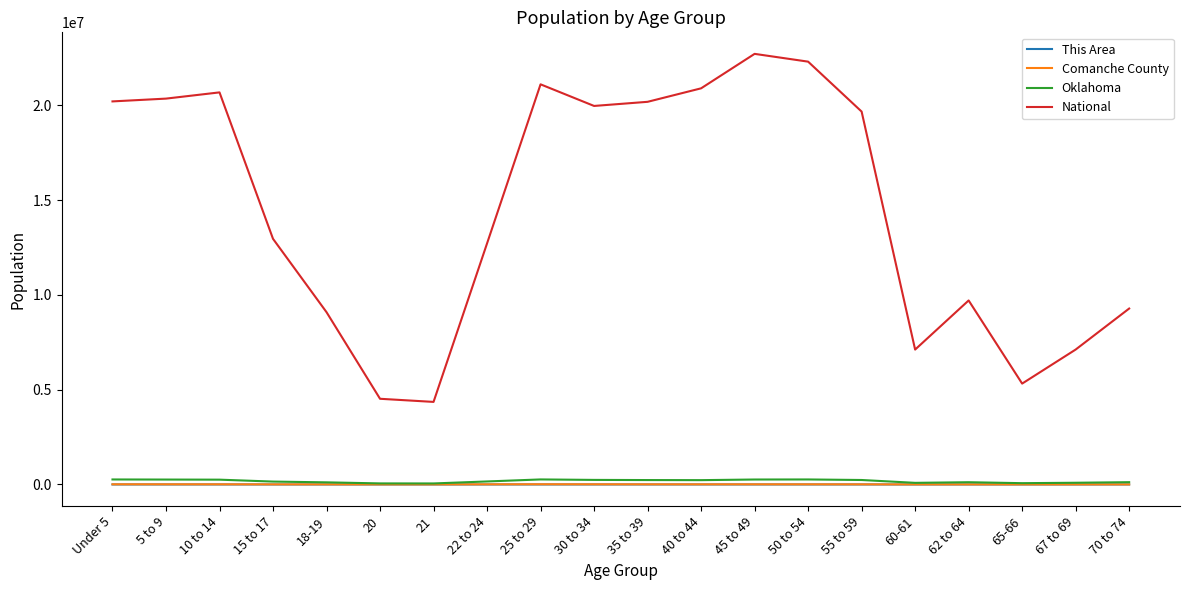

Which series has the largest total across all categories?

National